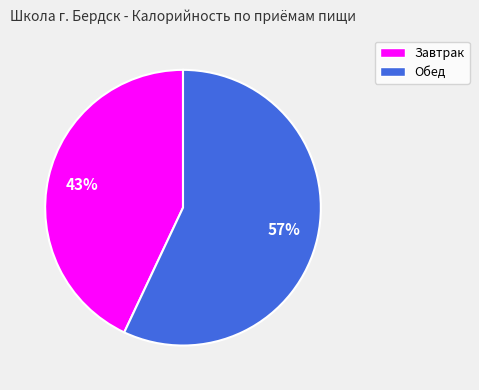

Rank the categories by value from highest to lowest.

Обед, Завтрак